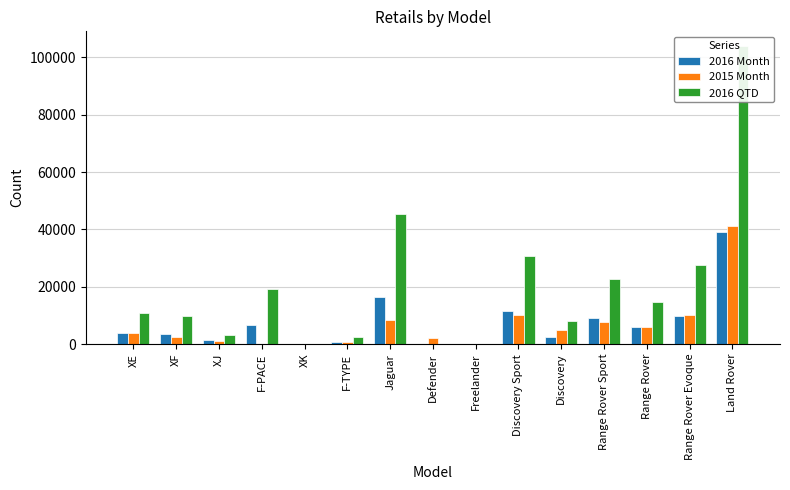

At how many categories does at least one series exceed 97262?

1